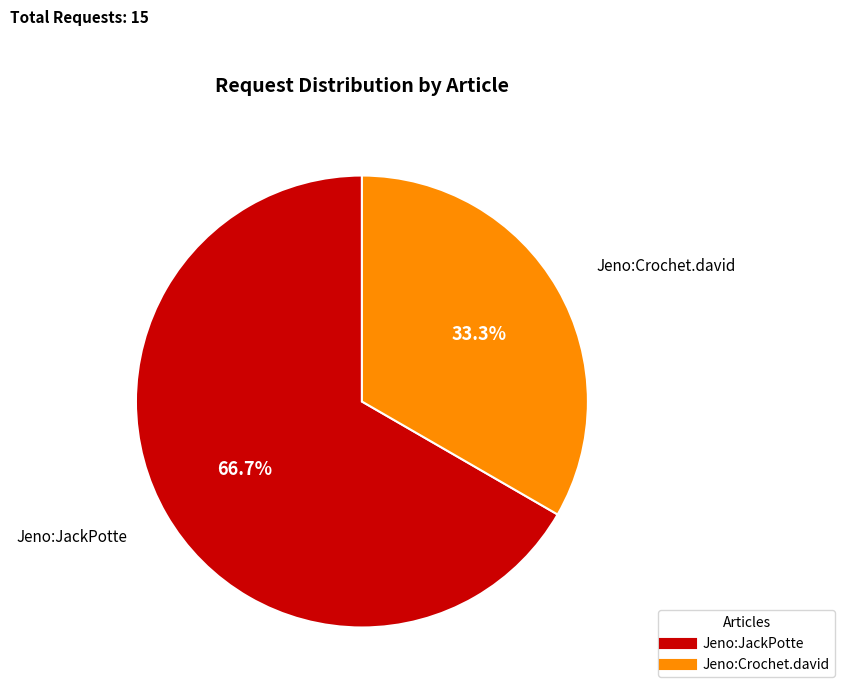

To the nearest percent, what is the difference between the Jeno:Crochet.david and Jeno:JackPotte slice percentages?

33%